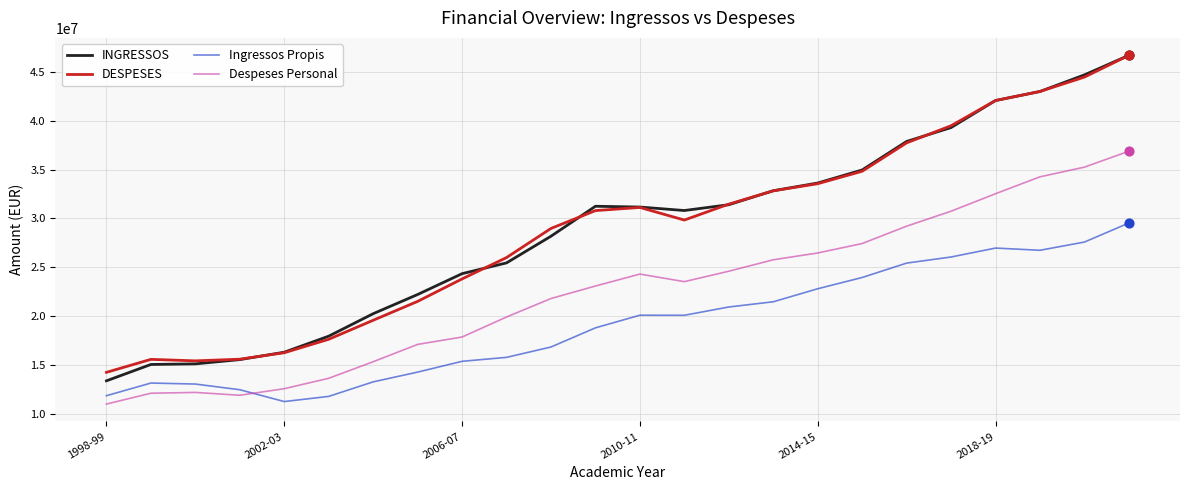

What is the greatest value displayed?

46720795